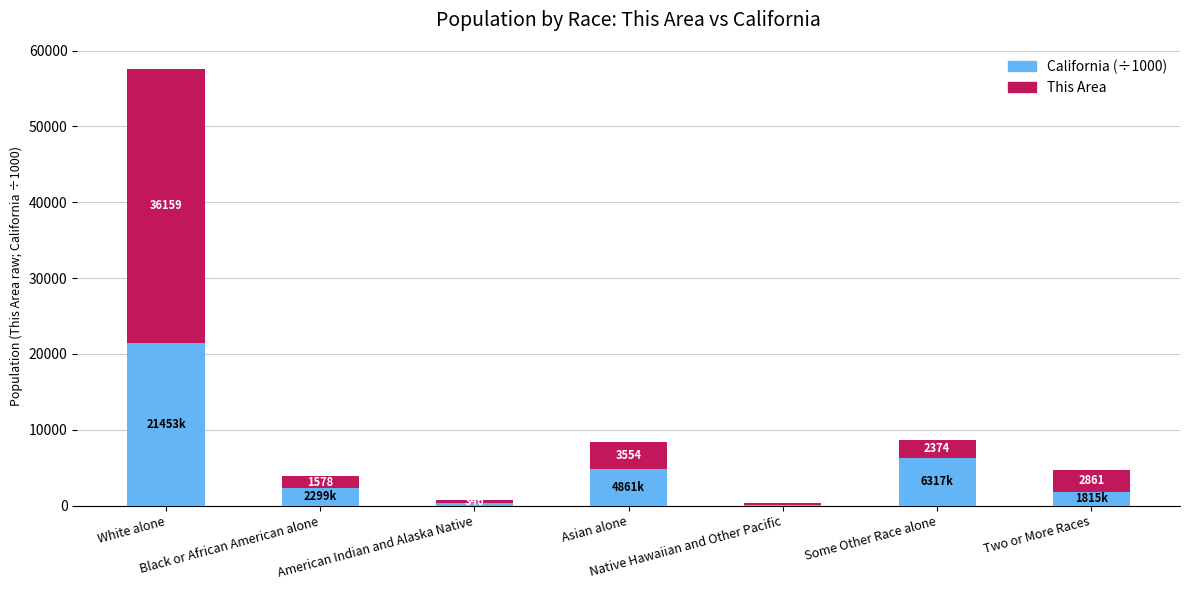

What is the sum of all California (÷1000) values?

37254.0